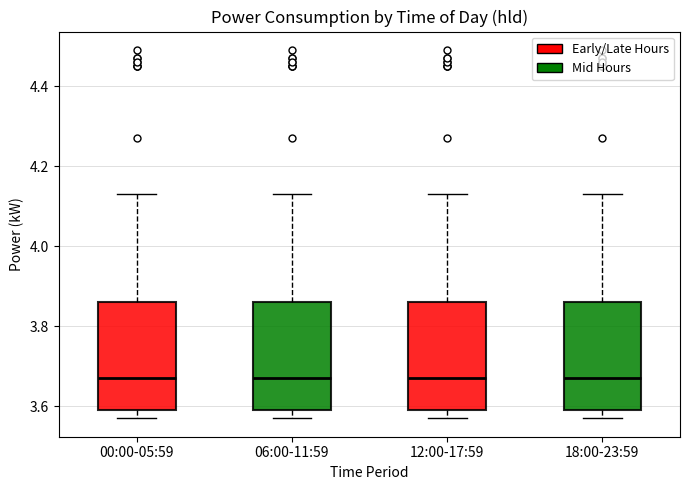

Reading left to right, transcribe this box plot: for each box, give where its median line is, the range the box spans, and where its two whiskers end, as read against the y-axis. The values are not printed on the chart, so give them approximately, as read against the axis.

00:00-05:59: median 3.68, box 3.60 to 3.86, whiskers 3.58 to 4.14
06:00-11:59: median 3.68, box 3.60 to 3.86, whiskers 3.58 to 4.14
12:00-17:59: median 3.68, box 3.60 to 3.86, whiskers 3.58 to 4.14
18:00-23:59: median 3.68, box 3.60 to 3.86, whiskers 3.58 to 4.14